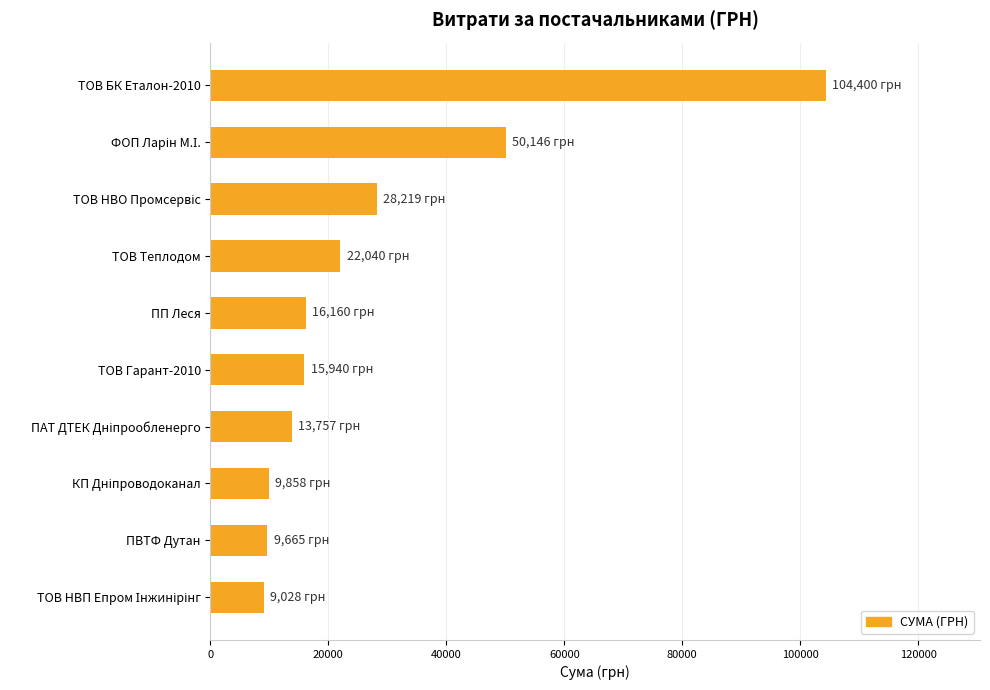

What is the value of the 6th bar from the top?

15940.0